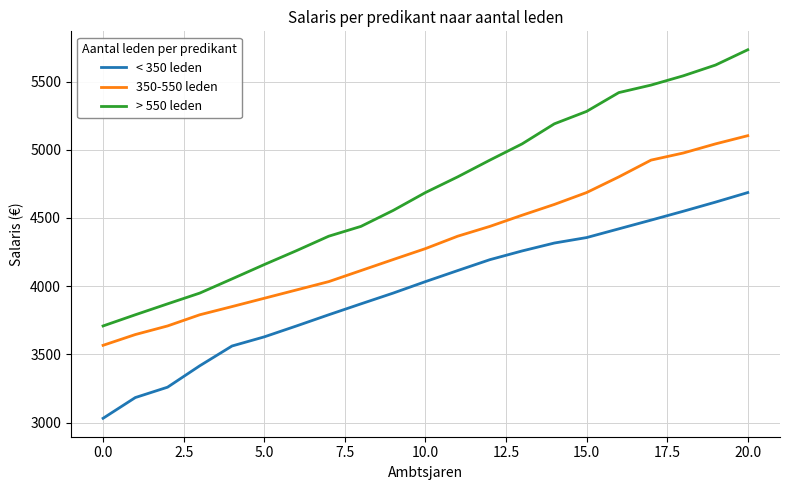

What is the average value of the < 350 leden series?

3972